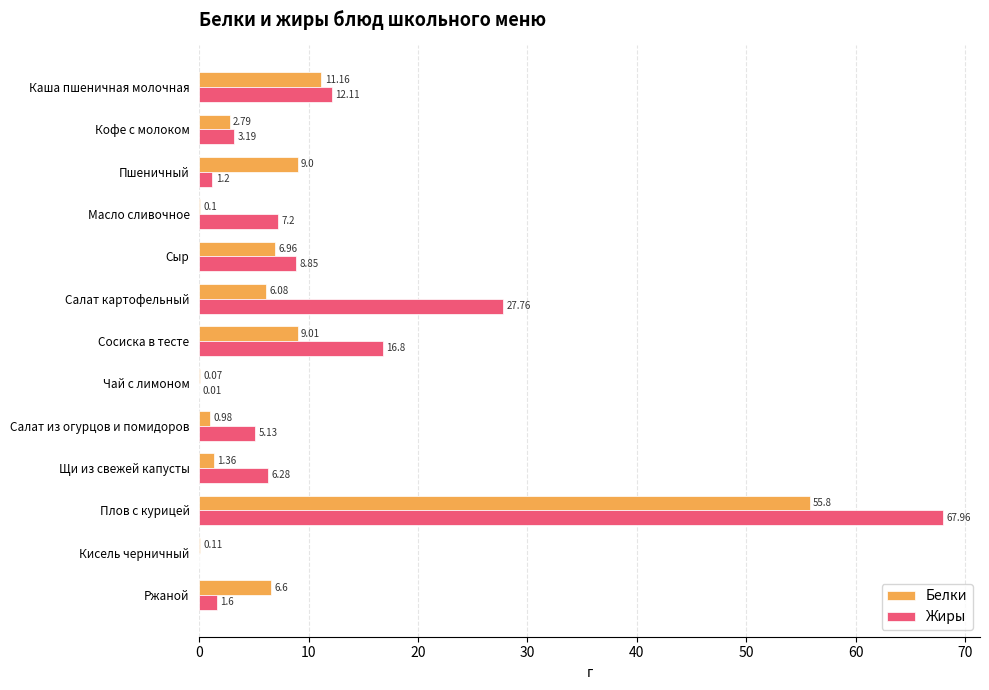

Where is Жиры nearest to the value 33?

Салат картофельный